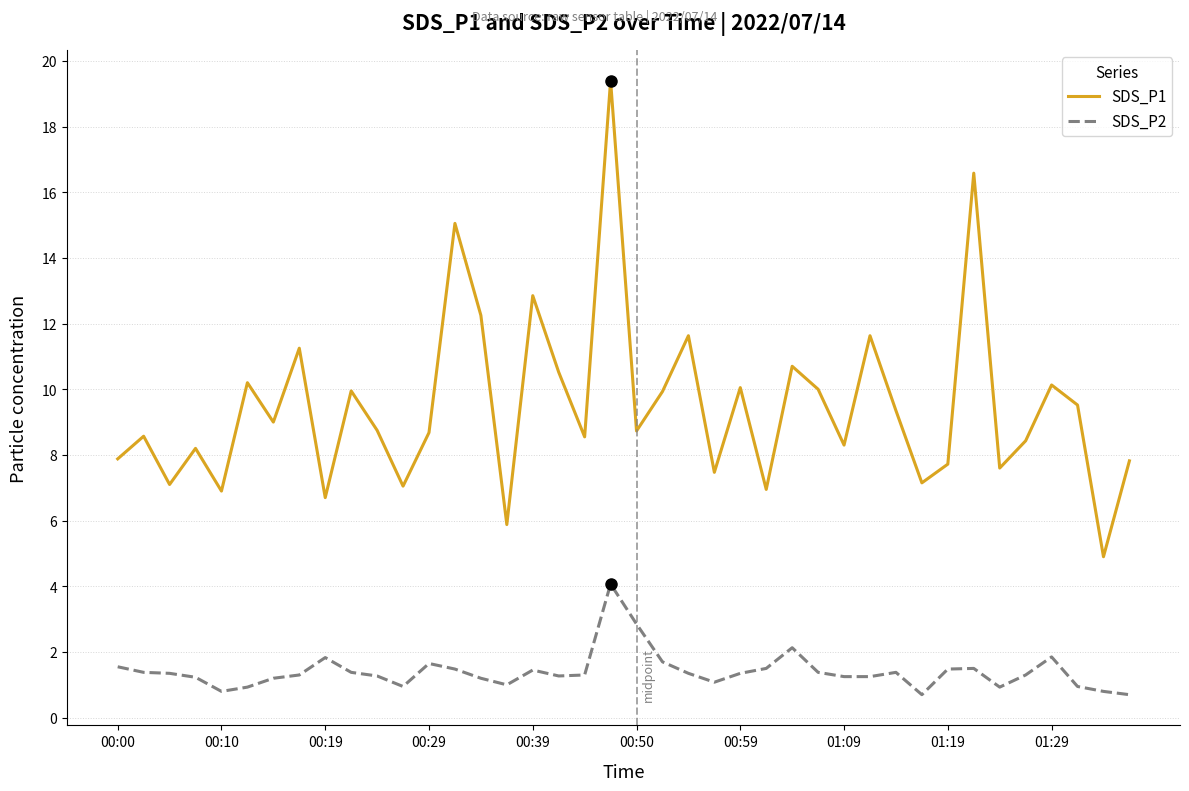

Which series has the largest total across all categories?

SDS_P1